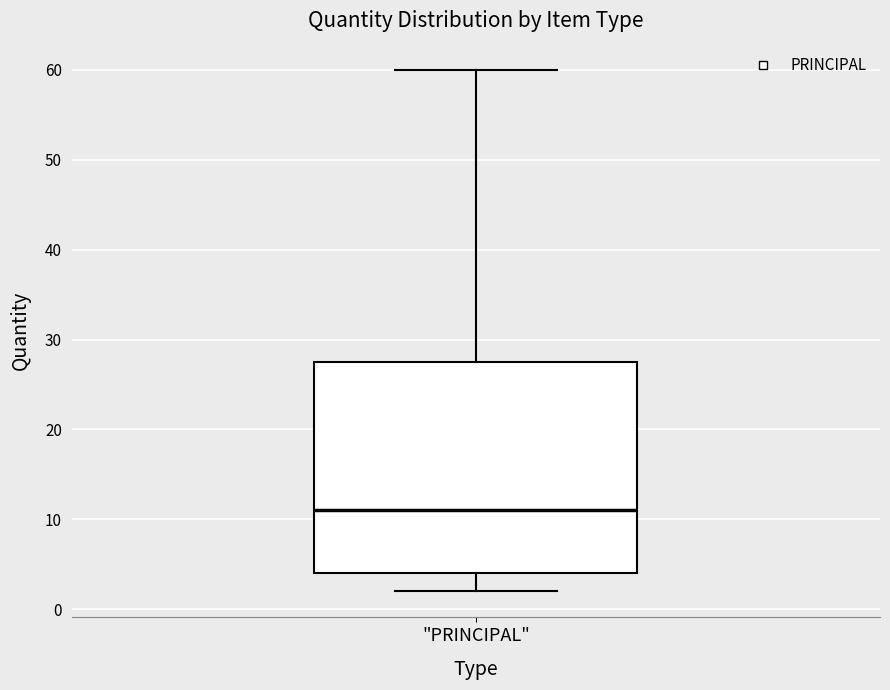

Where does the median line of the box for "PRINCIPAL" sit on the y-axis? The values are not printed on the chart, so give them approximately, as read against the axis.

11